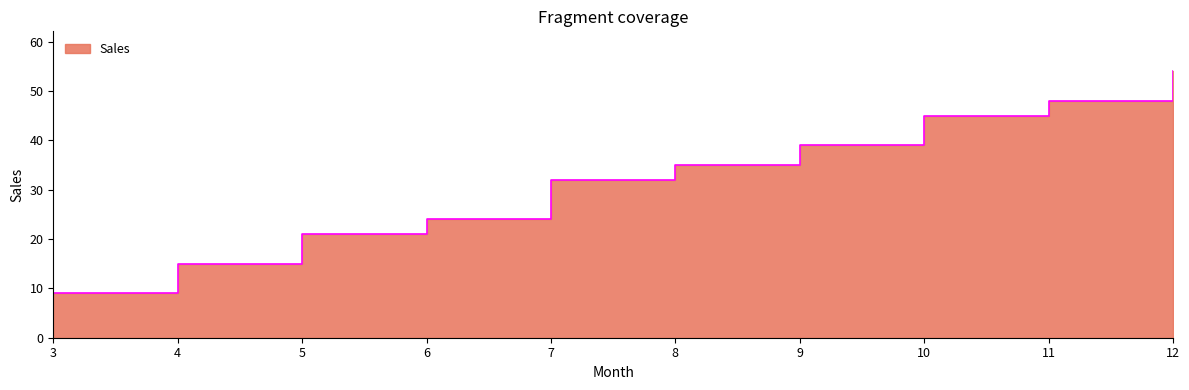

Reading left to right, extract all data points from this chart.

9	15	21	24	32	35	39	45	48	54